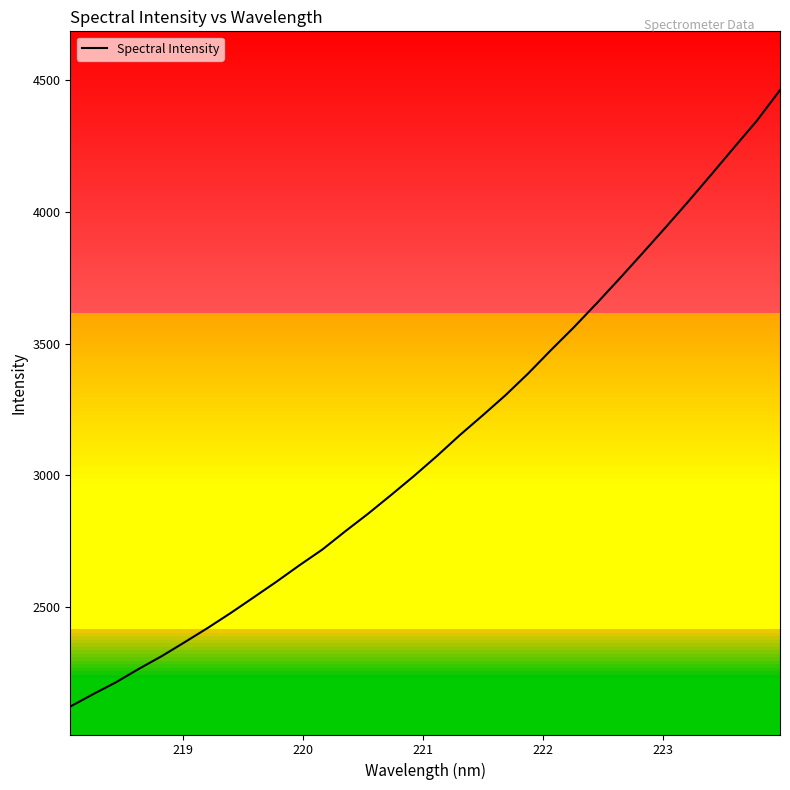

Does the chart have visible grid lines?

No